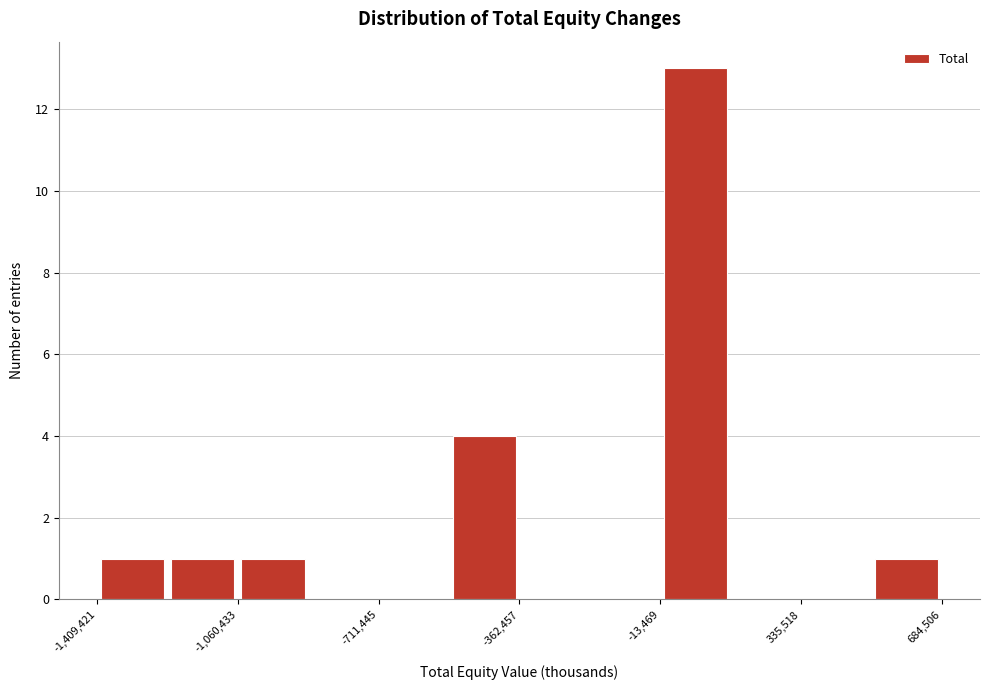

Around what value on the x-axis is the tallest bar? Give the approximate position of its centre, as read against the axis.

50000